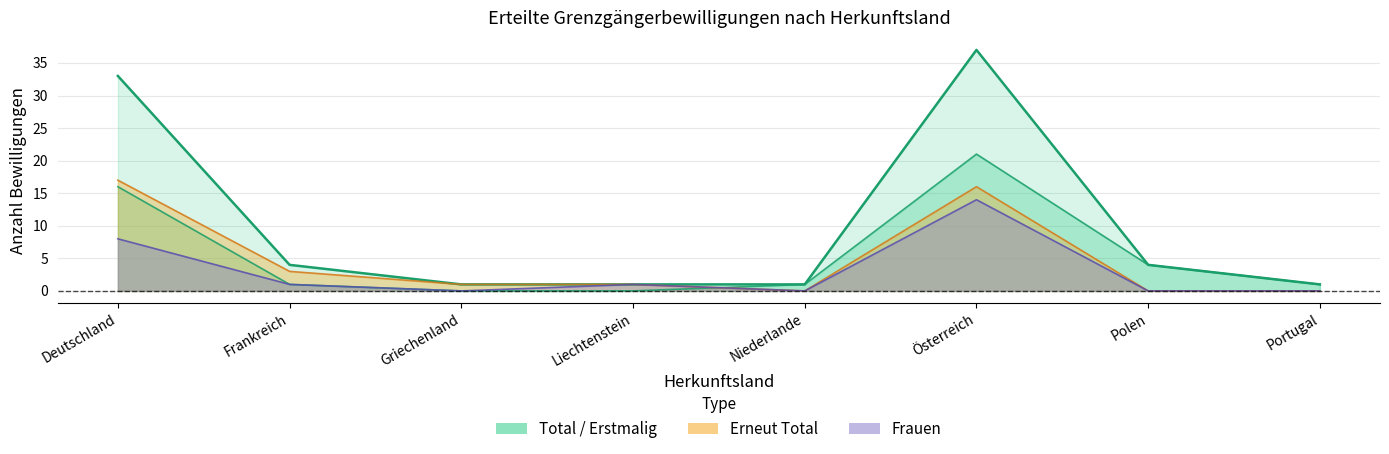

What is the difference between the second highest and minimum values in the Erstmalig Total series?

16